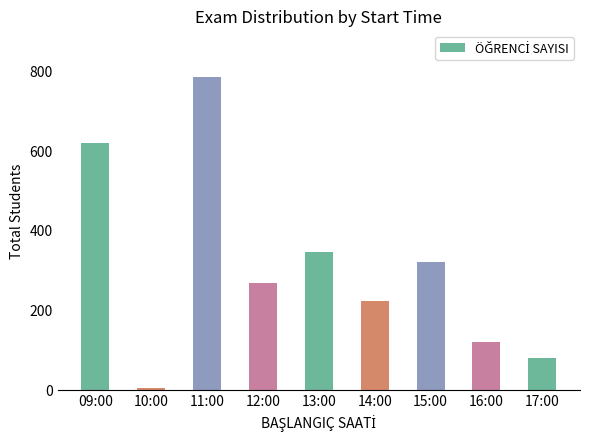

What is the minimum value shown in the chart?

3